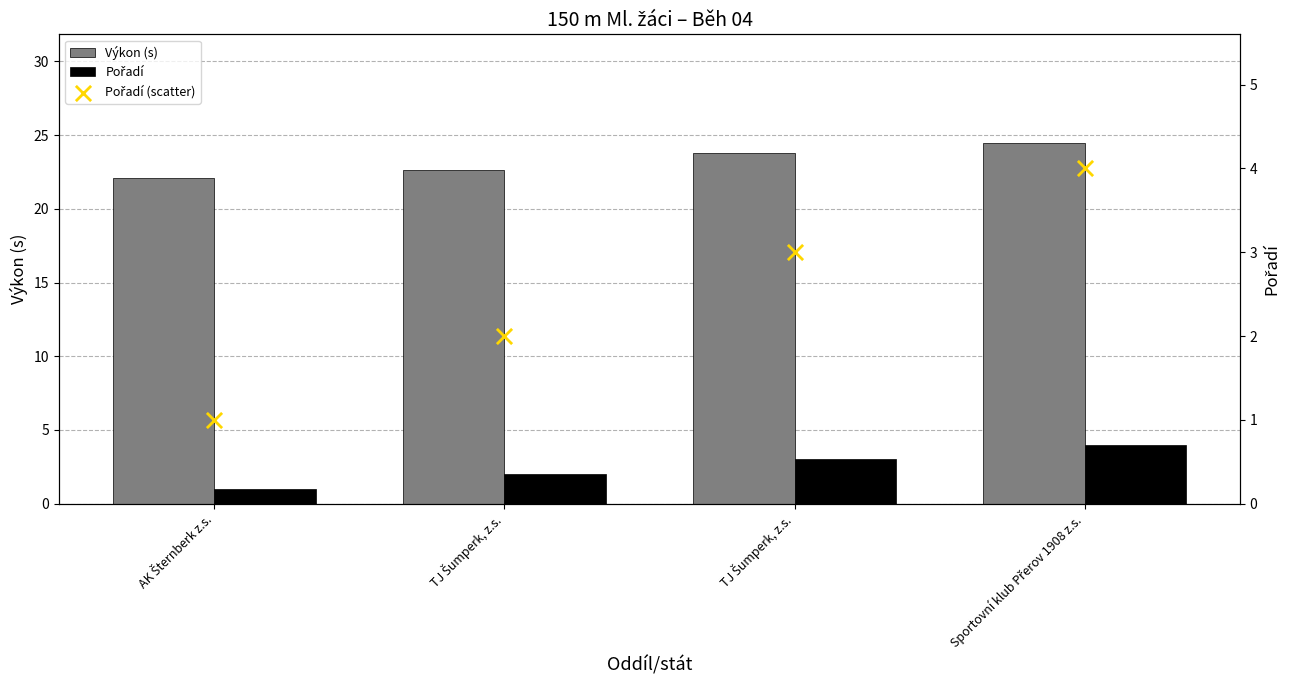

What is the total value across all series at TJ Šumperk, z.s.?

26.6